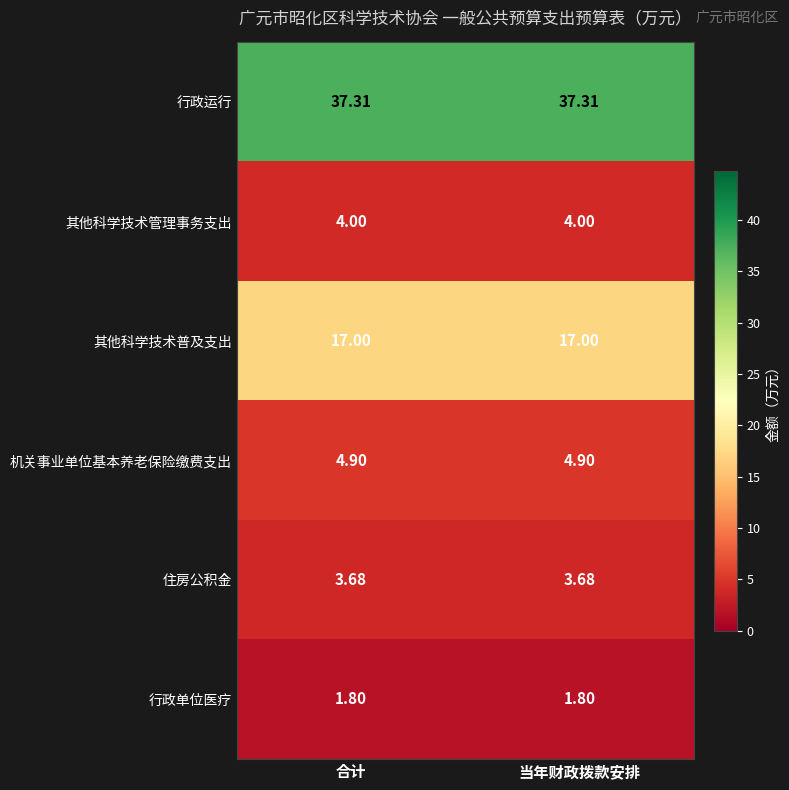

Which series has the largest total across all categories?

行政运行